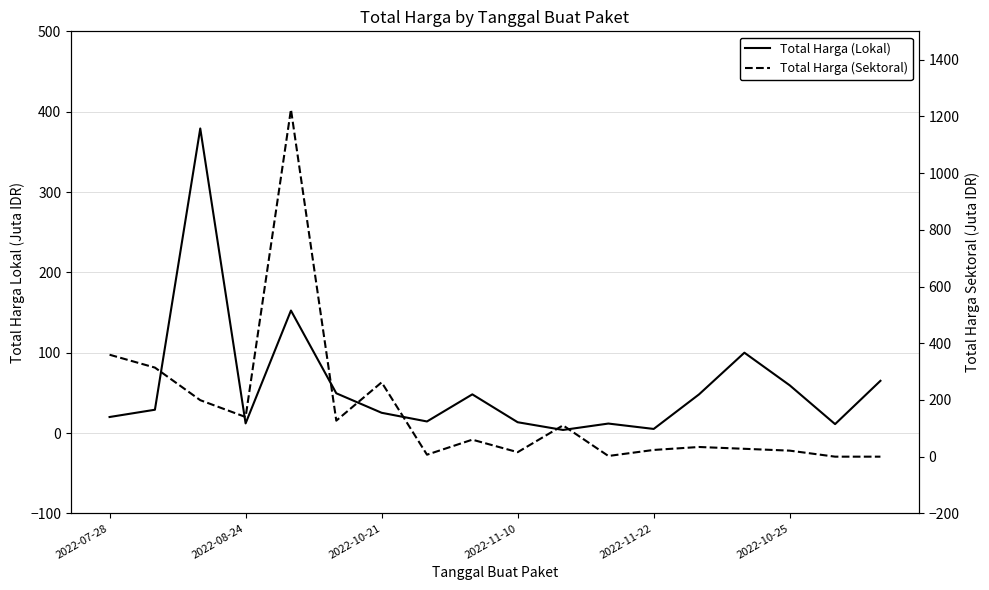

The value of Total Harga (Lokal) at 13 is 48.1. True or false?

True